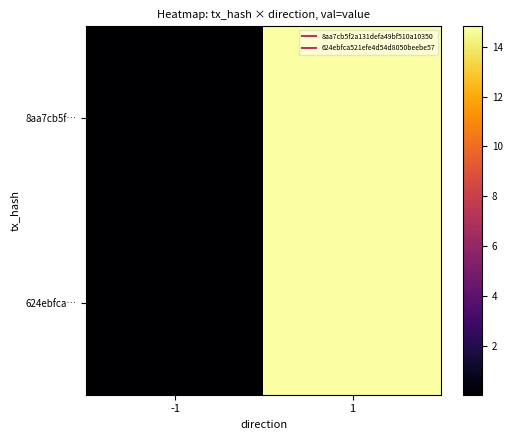

What is the maximum value shown in the chart?

14.8